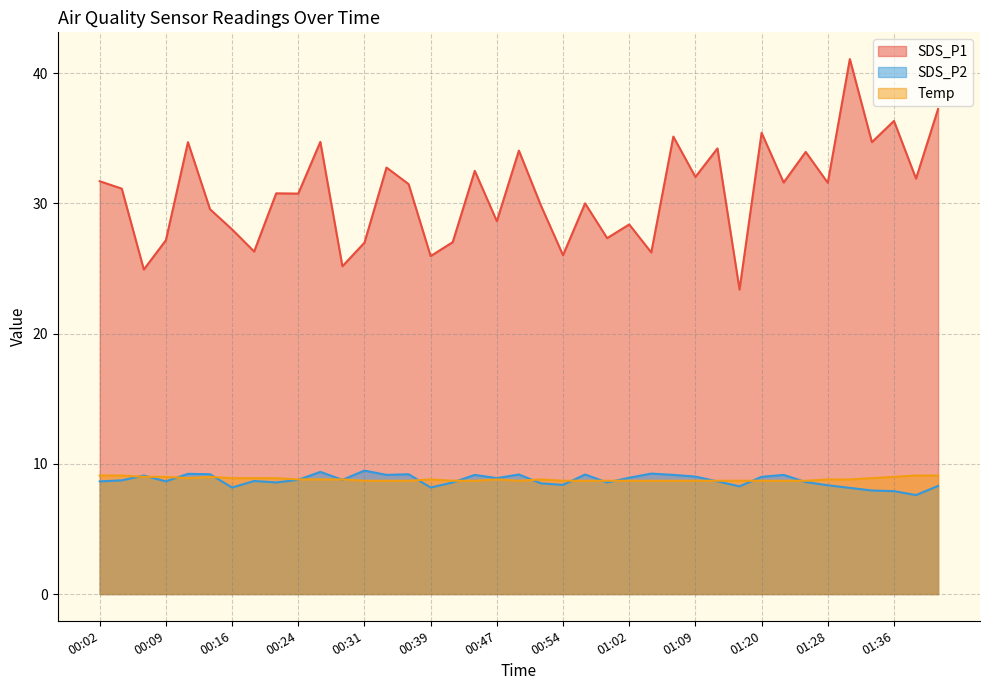

At which category is the sum across all series the highest?

01:31